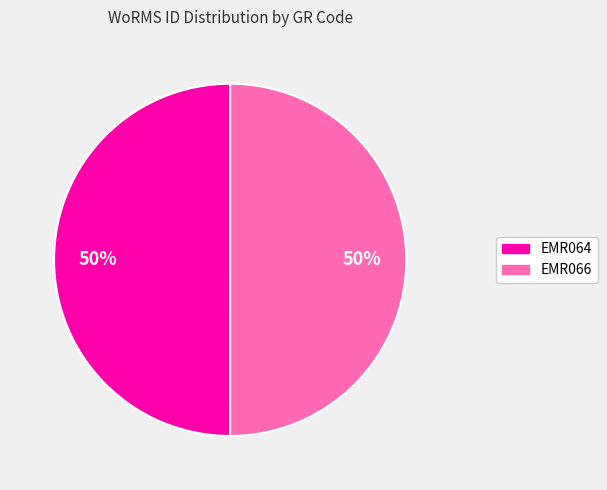

True or false: EMR066 accounts for 60% of the total.

False